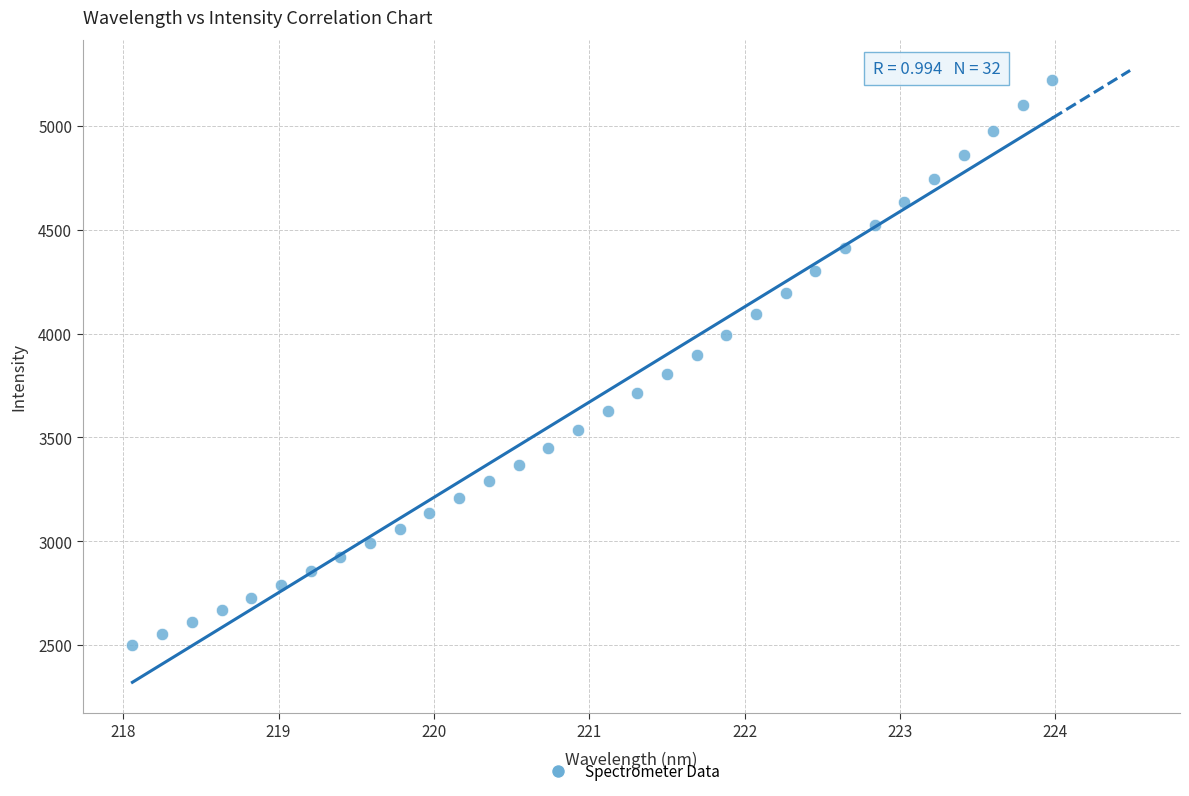

What is the range of X values (max minus min)?

5.9